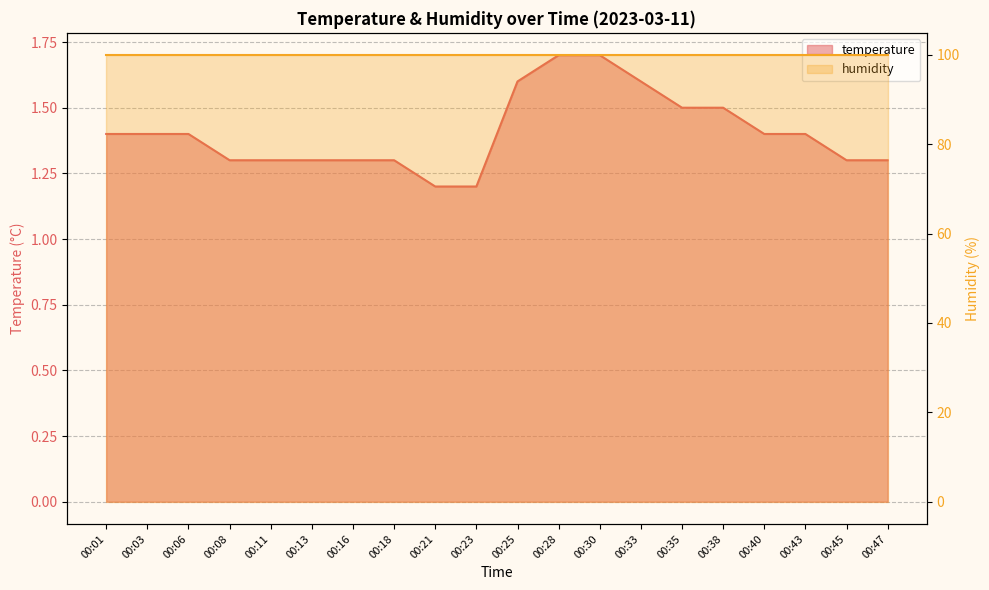

Does the chart display data point markers on the line(s)?

No